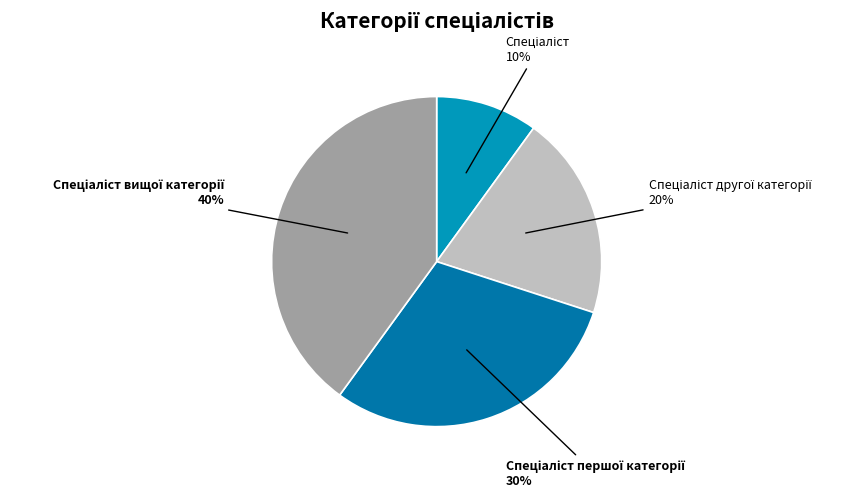

To the nearest percent, what is the average slice percentage?

25%